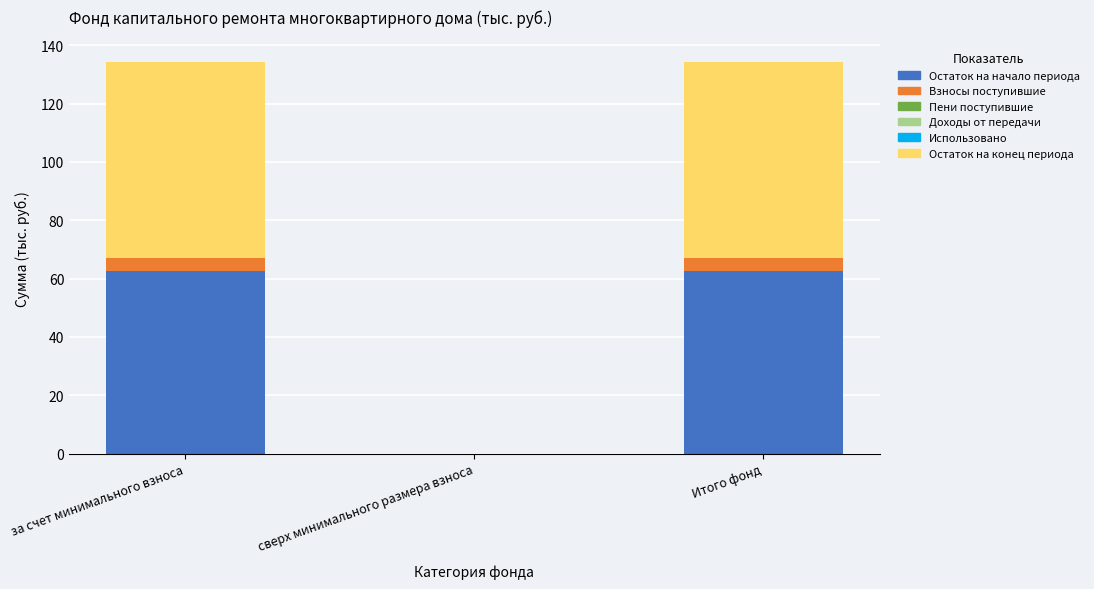

How many distinct data groups are displayed?

3